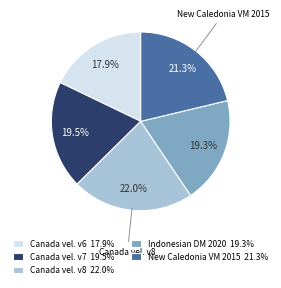

Count the number of slices in the pie.

5